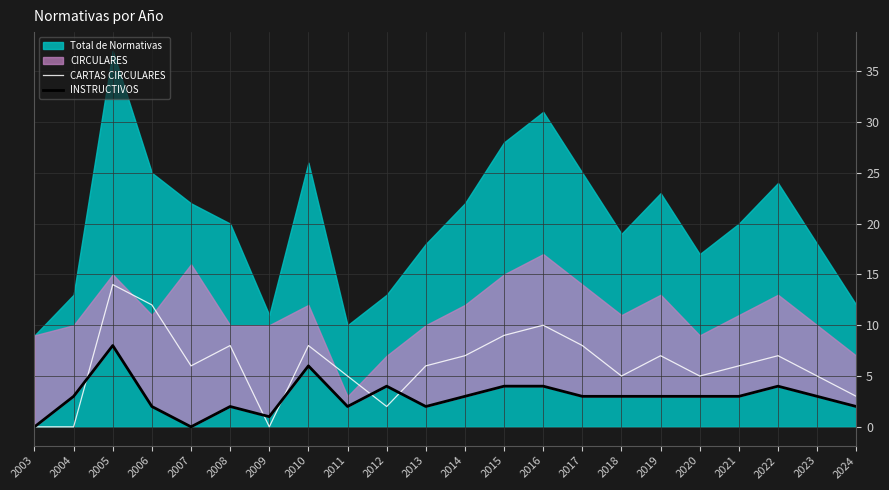

Where does the INSTRUCTIVOS series first go above 3?

2005